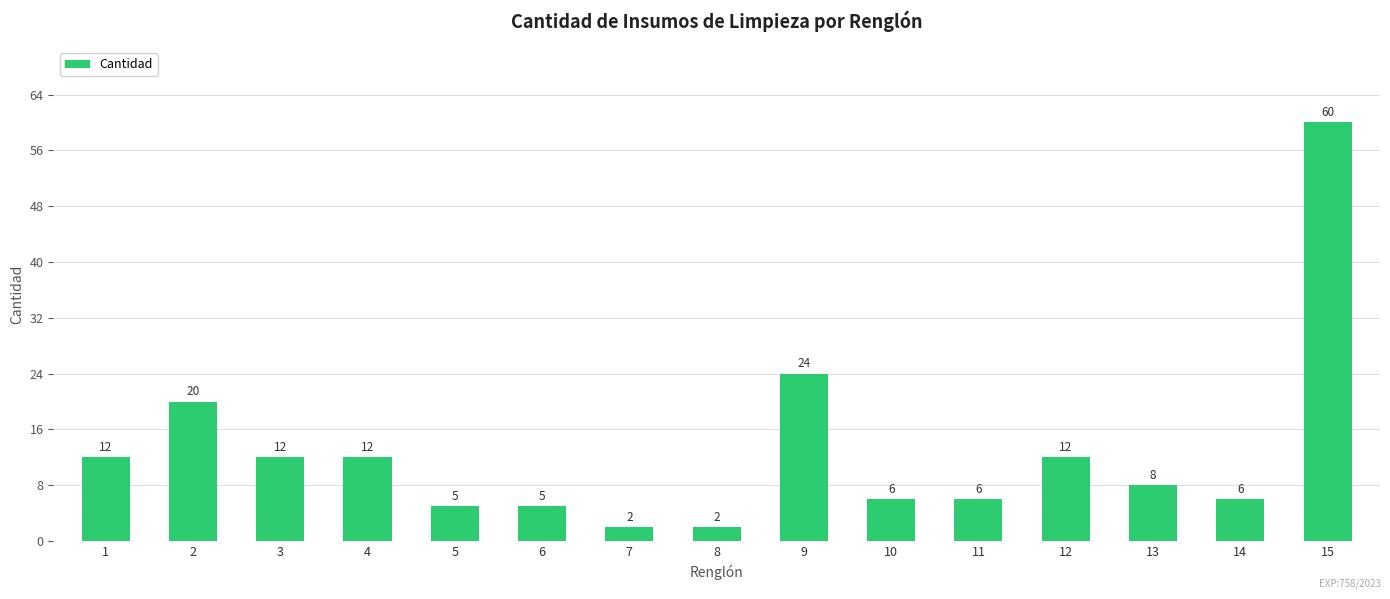

Reading left to right, extract all data points from this chart.

1=12	2=20	3=12	4=12	5=5	6=5	7=2	8=2	9=24	10=6	11=6	12=12	13=8	14=6	15=60